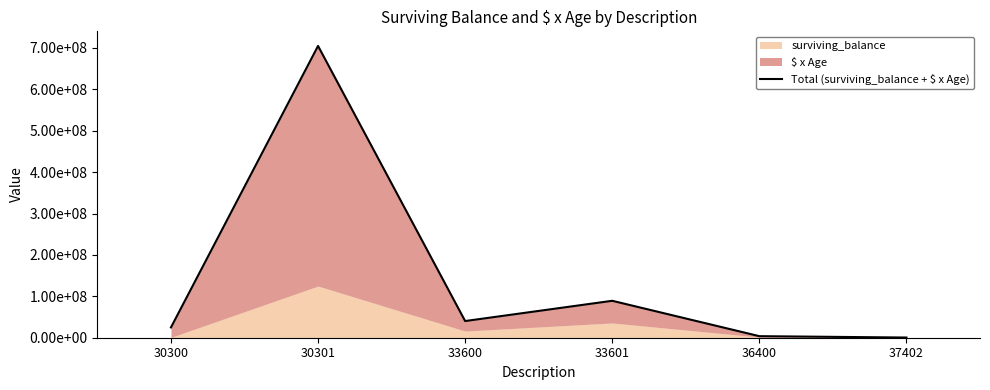

Between 30300 and 36400, which is larger?

30300